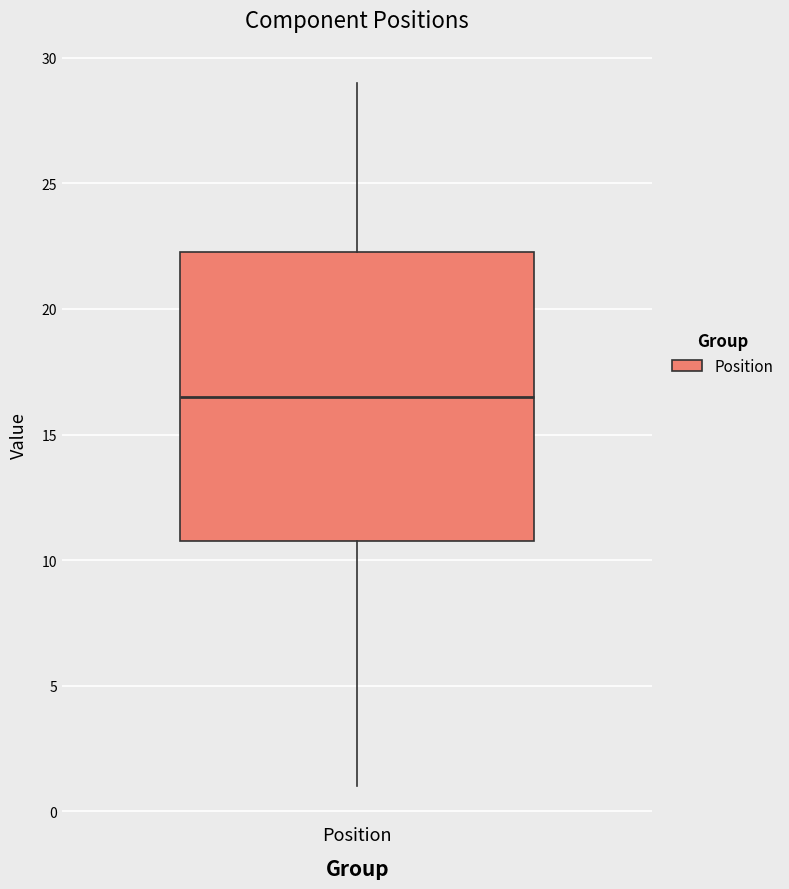

Where does the upper whisker of the box for Position end on the y-axis? The values are not printed on the chart, so give them approximately, as read against the axis.

29.0